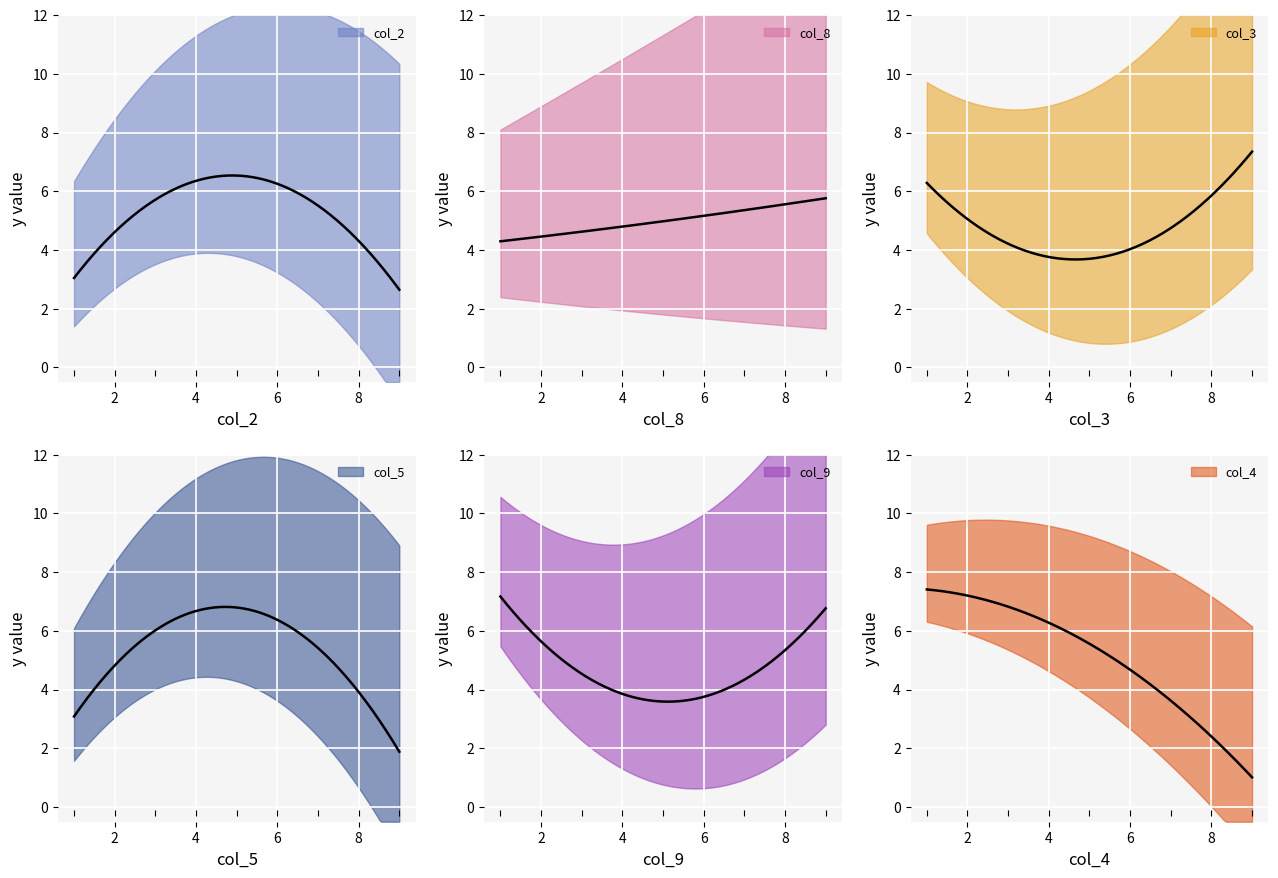

Count the col_8 values in the range 3 to 7.

5